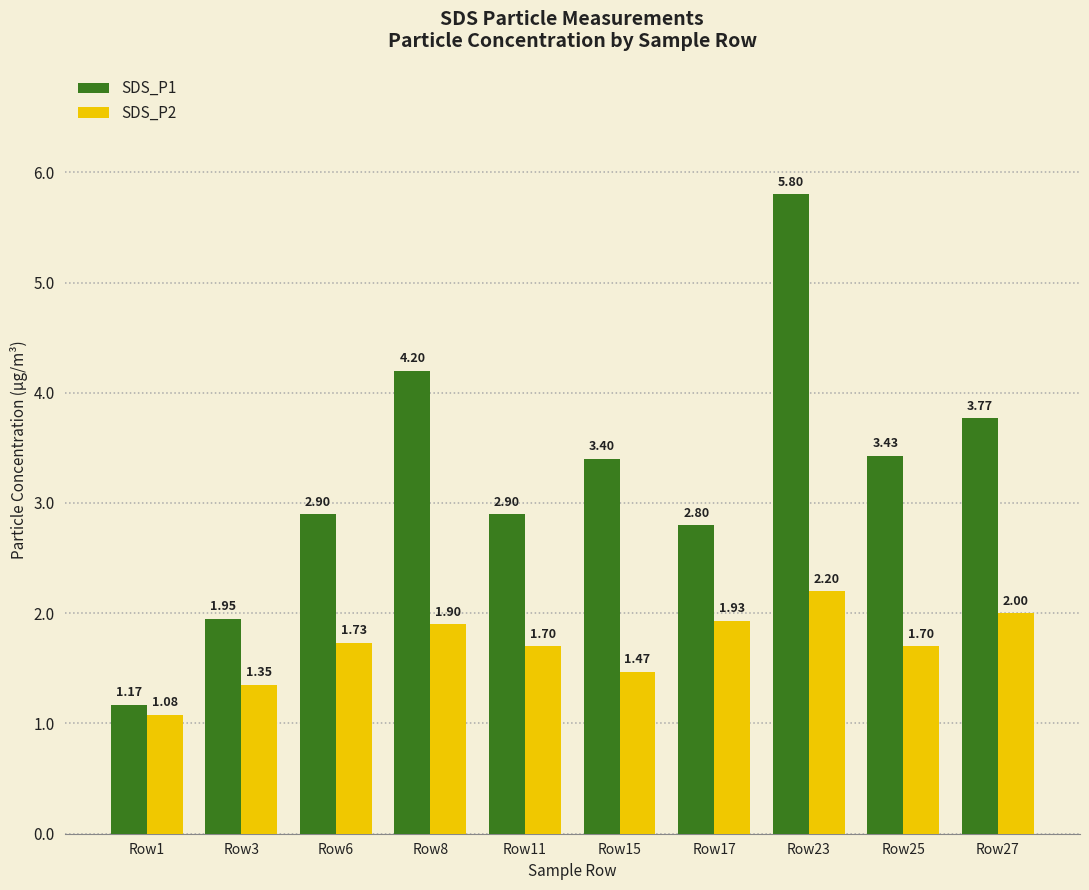

Is the value of SDS_P1 at Row23 greater than the value of SDS_P2 at Row3?

Yes